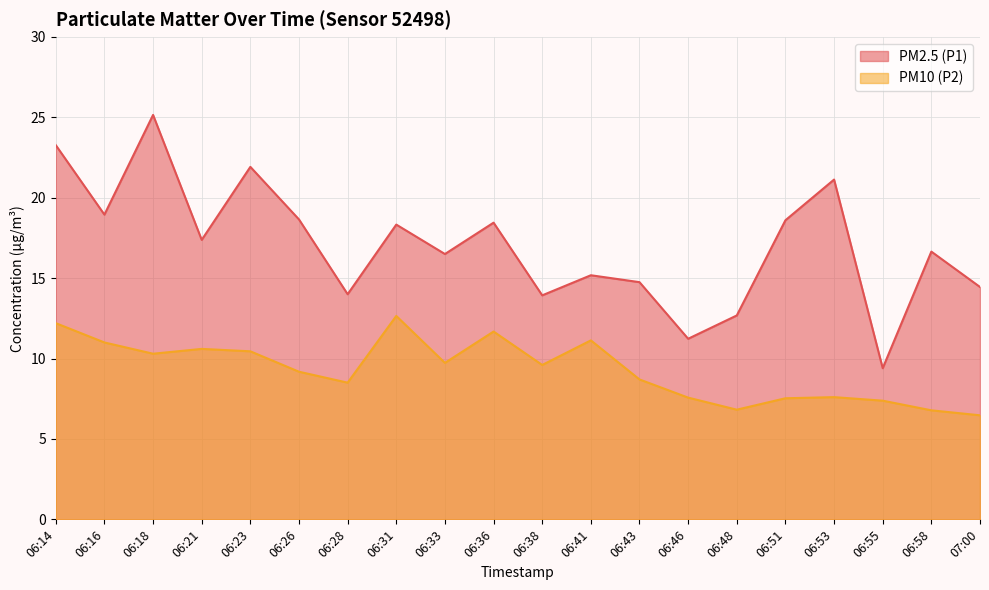

At which category is the sum across all series the highest?

06:14